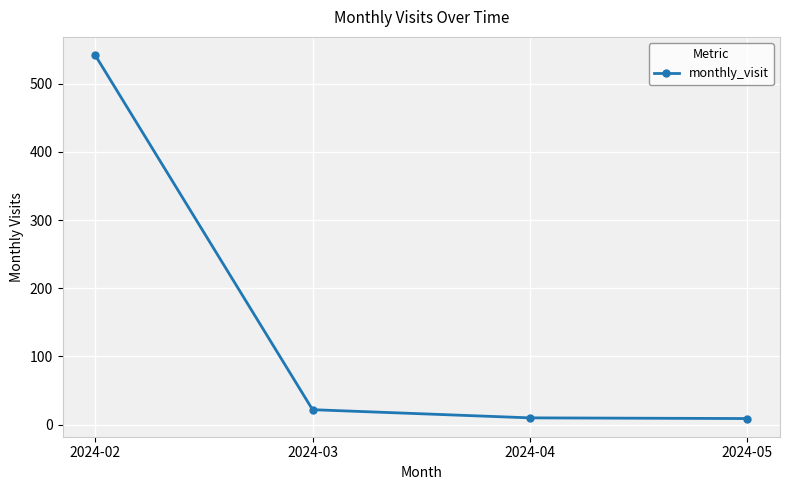

True or false: the data has more than 0 interior local peaks.

False